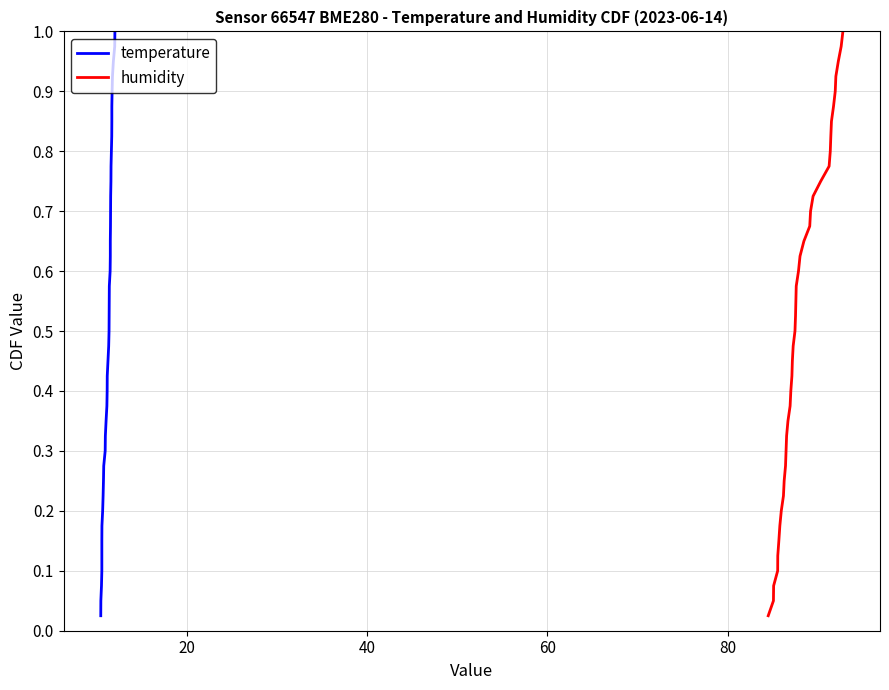

Rank the series by their maximum value, from lowest to highest.

temperature, humidity